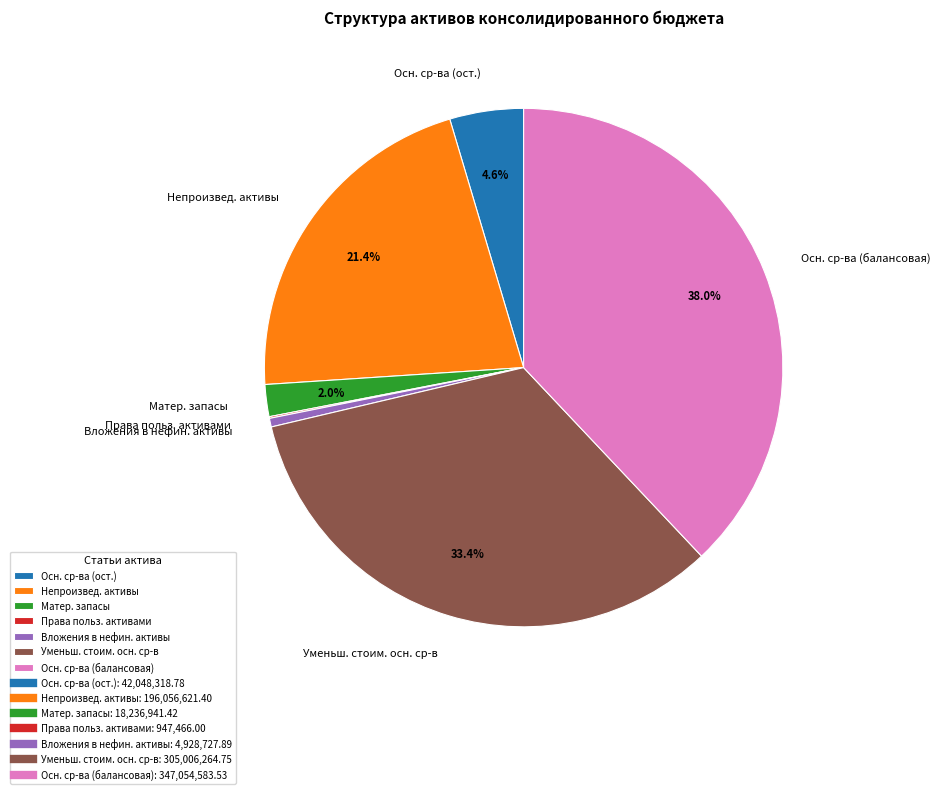

Combined, what portion of the pie is Непроизвед. активы and Уменьш. стоим. осн. ср-в?

54.8%